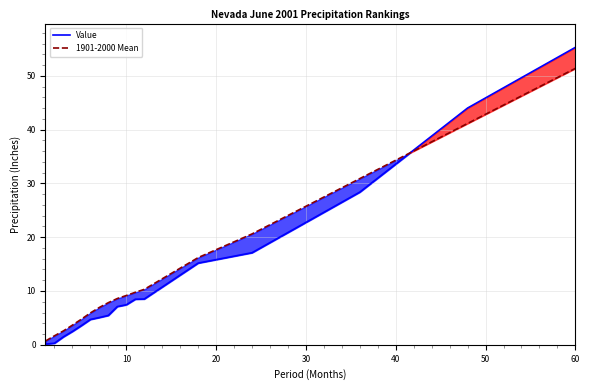

The Value series shows 7.4 at 10. True or false?

True